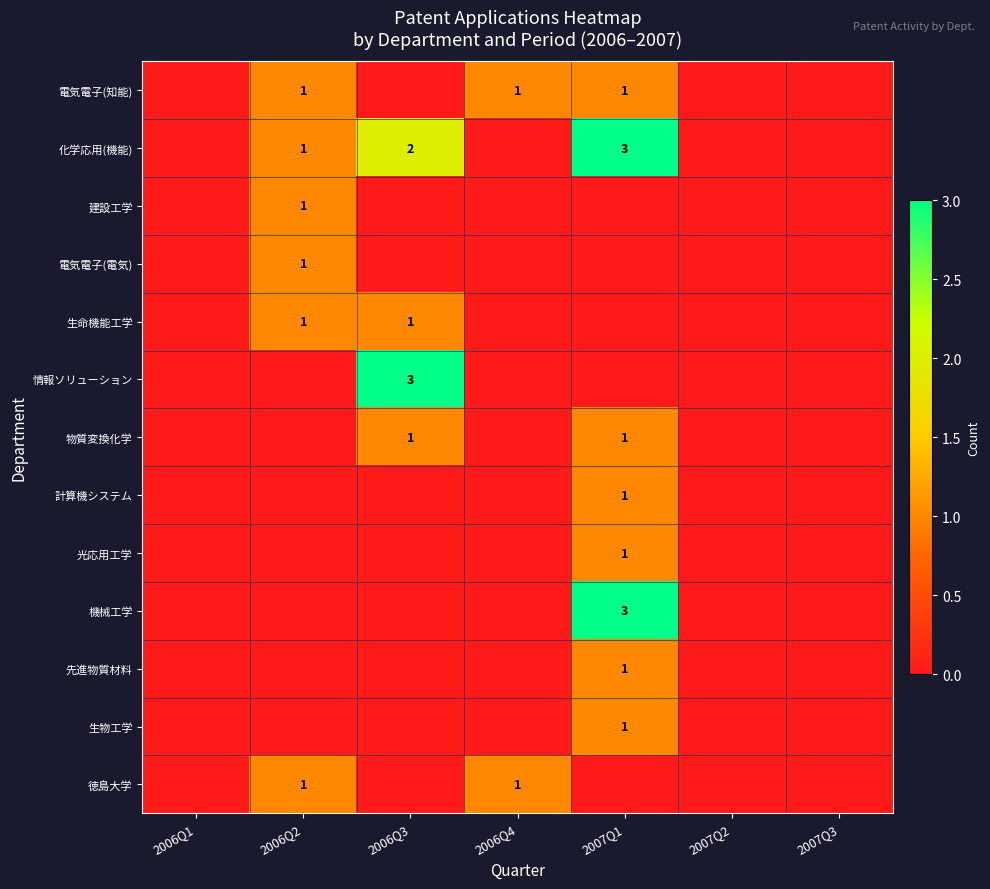

The value of 生命機能工学 at 2006Q3 is 0. True or false?

False